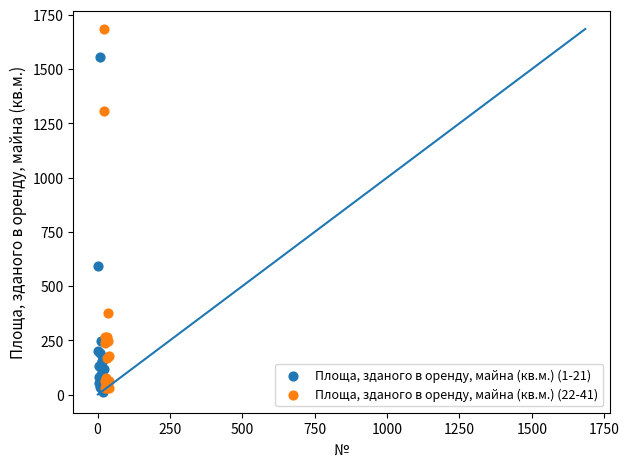

Which series has the widest spread of Y values?

Площа, зданого в оренду, майна (кв.м.) (22-41)